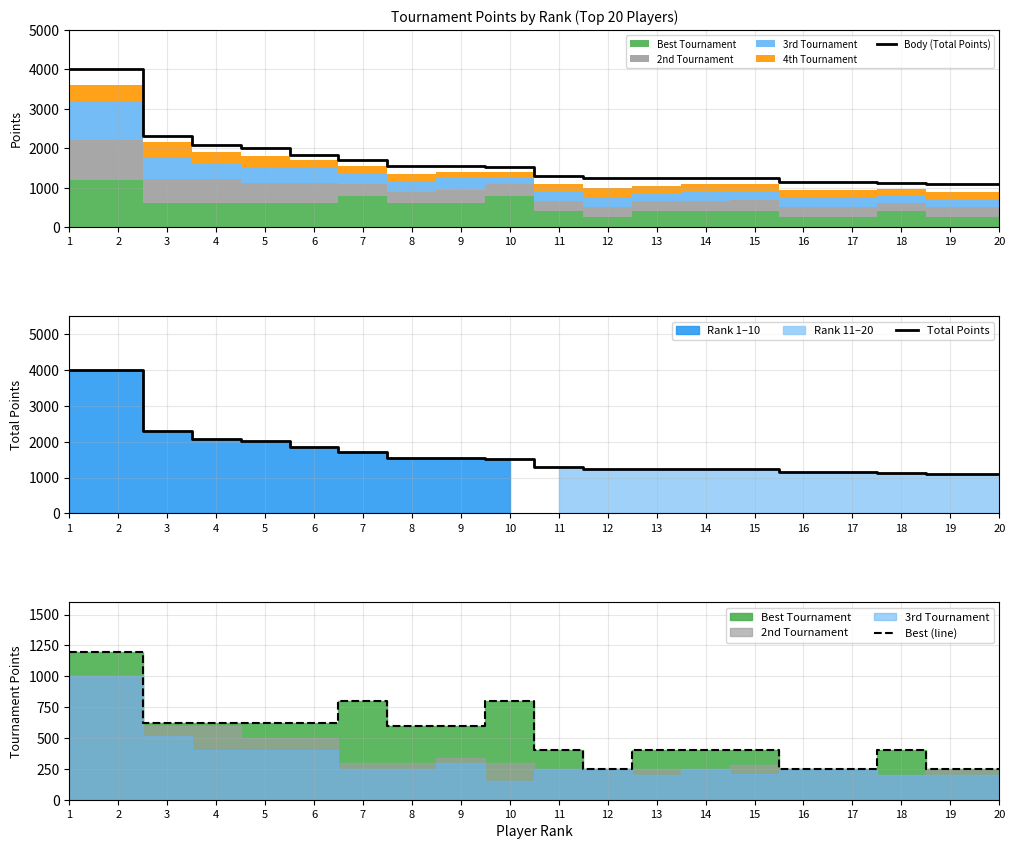

What is the difference between the maximum and second lowest values in the Best (line) series?

950